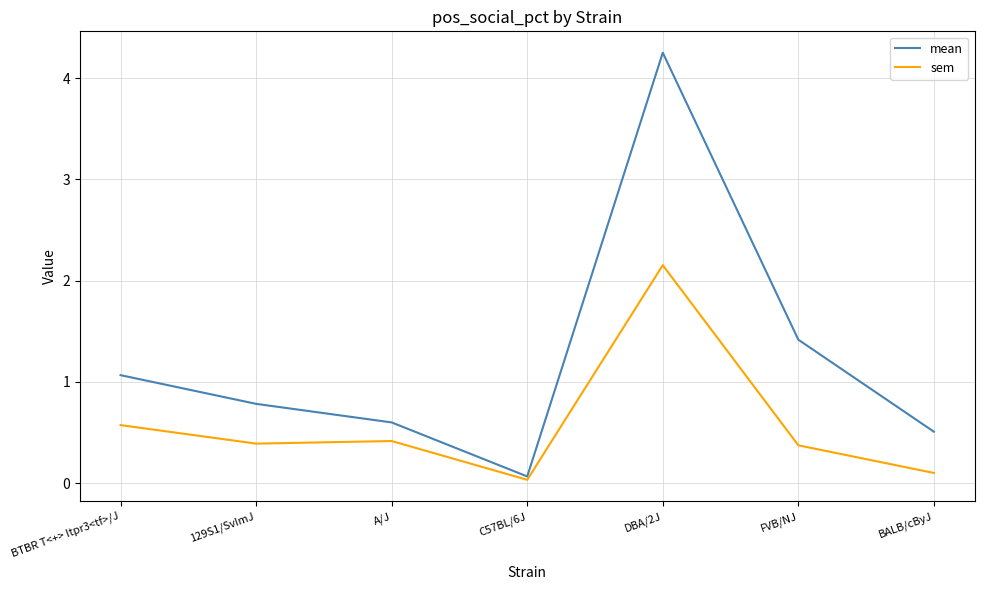

Which series has the largest range (max minus min)?

mean